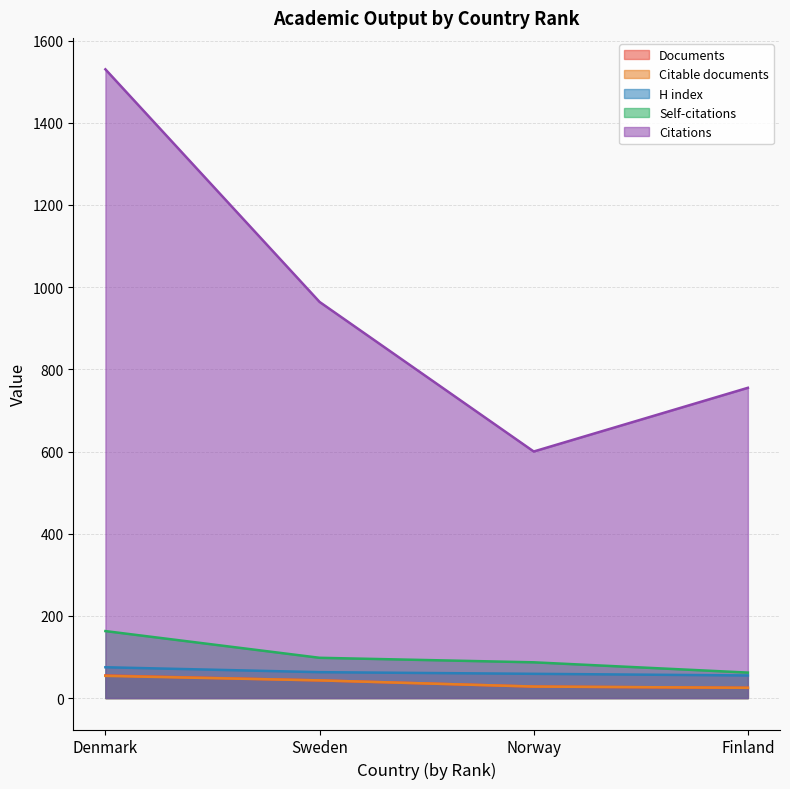

Is the value of Documents at Norway greater than the value of H index at Norway?

No